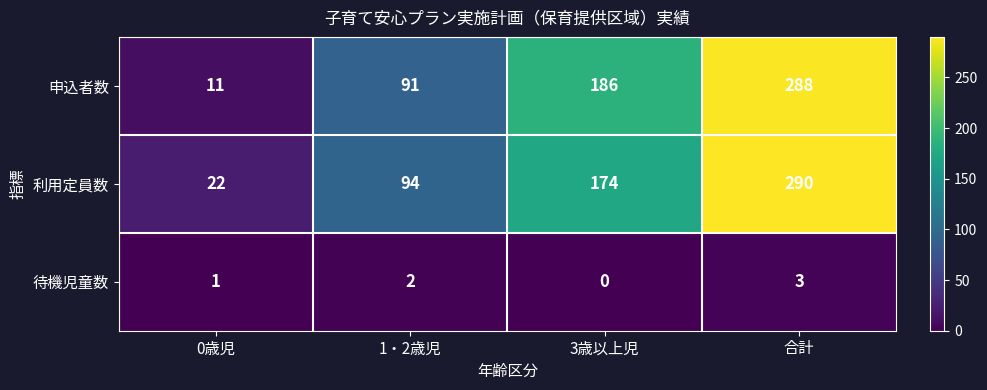

What is the total value across all series at 1・2歳児?

187